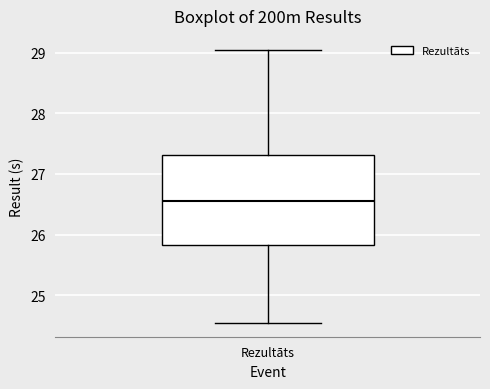

Transcribe this box plot: give where the median line is, the range the box spans, and where the two whiskers end, as read against the y-axis. The values are not printed on the chart, so give them approximately, as read against the axis.

median 26.6, box 25.8 to 27.3, whiskers 24.5 to 29.1